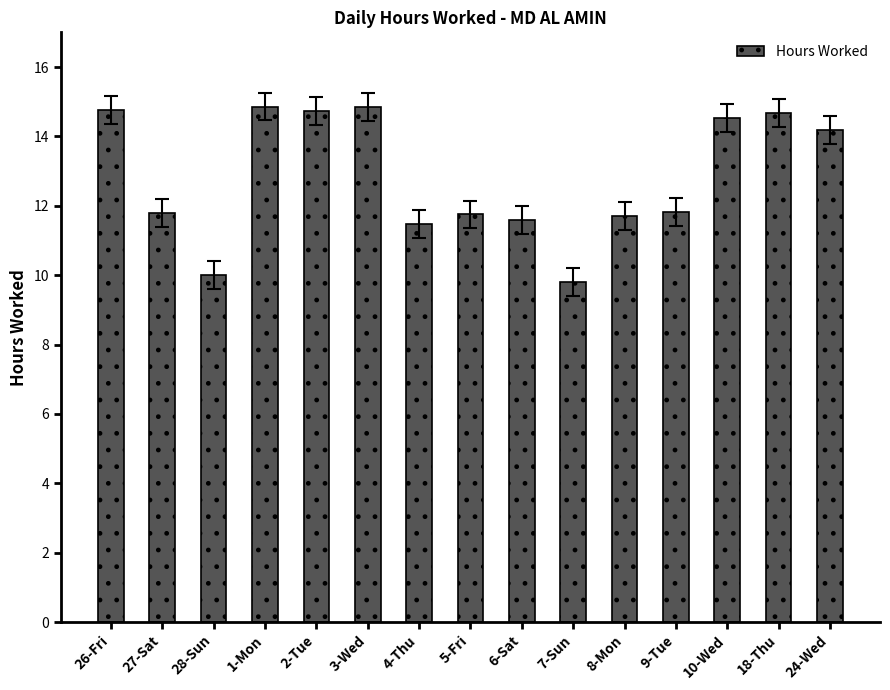

What is the minimum value shown in the chart?

9.8